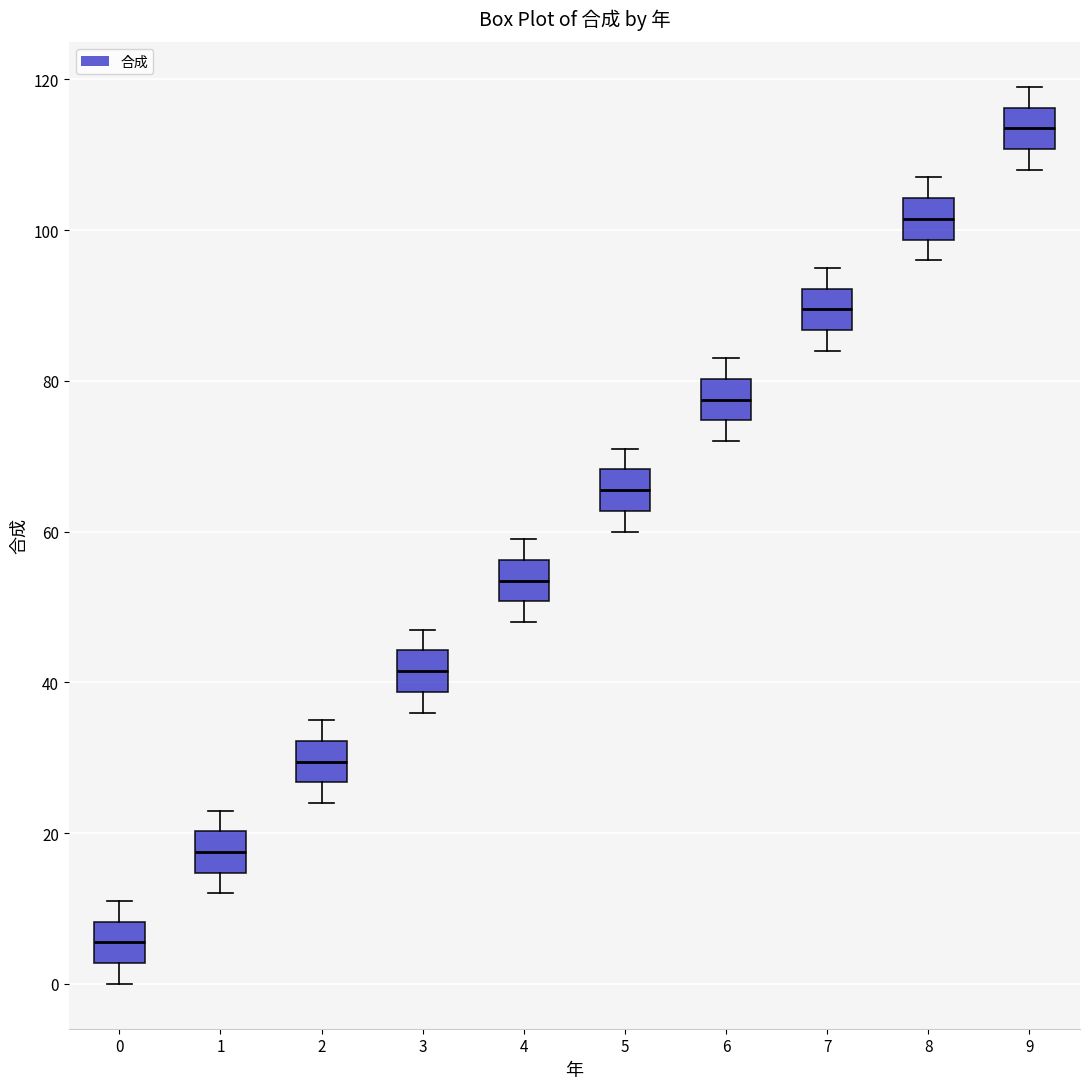

Reading left to right, read every box against the y-axis: the position of its median line, the range the box covers, and the ends of its whiskers. The values are not printed on the chart, so give them approximately, as read against the axis.

0: median 6, box 2 to 8, whiskers 0 to 12
1: median 18, box 14 to 20, whiskers 12 to 24
2: median 30, box 26 to 32, whiskers 24 to 36
3: median 42, box 38 to 44, whiskers 36 to 48
4: median 54, box 50 to 56, whiskers 48 to 60
5: median 66, box 62 to 68, whiskers 60 to 72
6: median 78, box 74 to 80, whiskers 72 to 84
7: median 90, box 86 to 92, whiskers 84 to 96
8: median 102, box 98 to 104, whiskers 96 to 108
9: median 114, box 110 to 116, whiskers 108 to 120